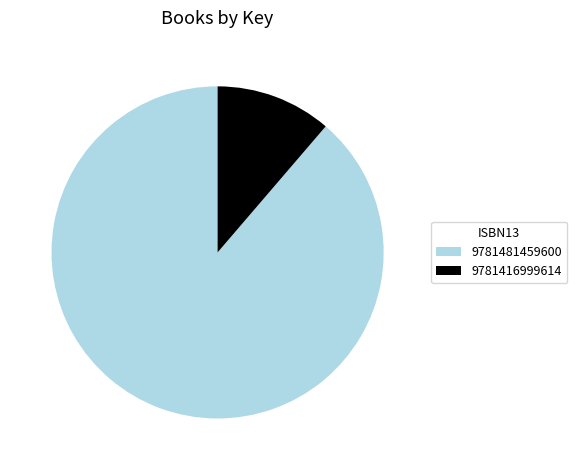

Rank the categories by value from highest to lowest.

9781481459600, 9781416999614